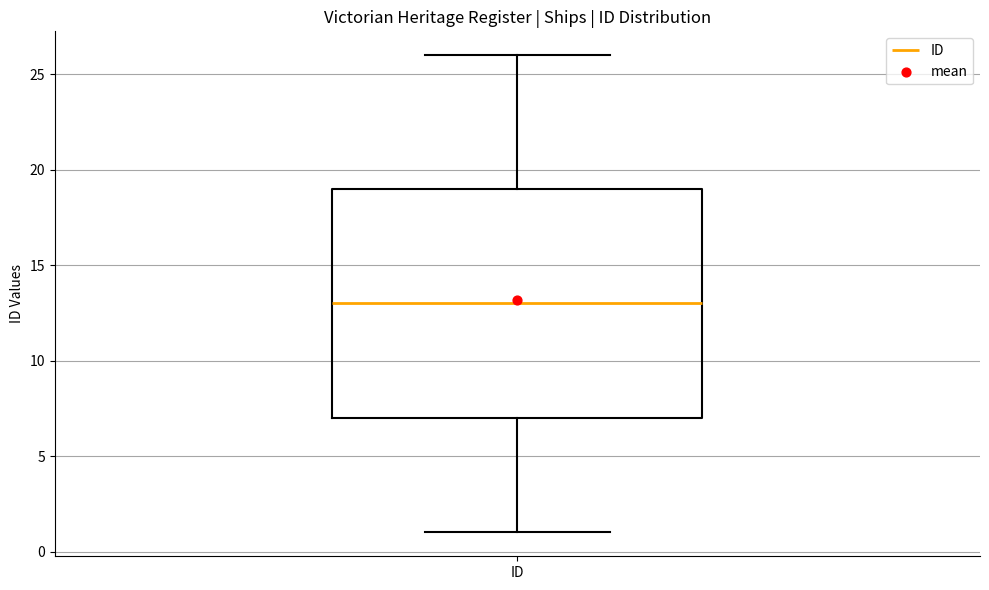

Where does the lower whisker of the box for ID end on the y-axis? The values are not printed on the chart, so give them approximately, as read against the axis.

1